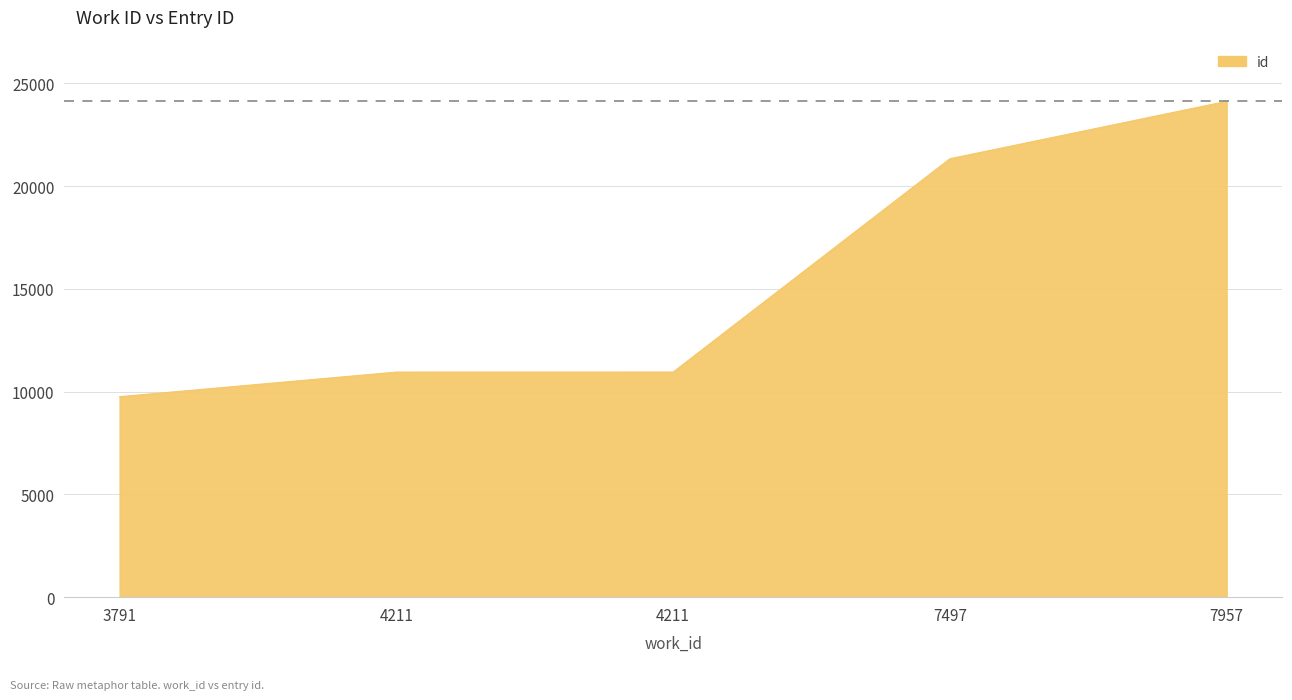

Where is the data nearest to the value 16942?

7497